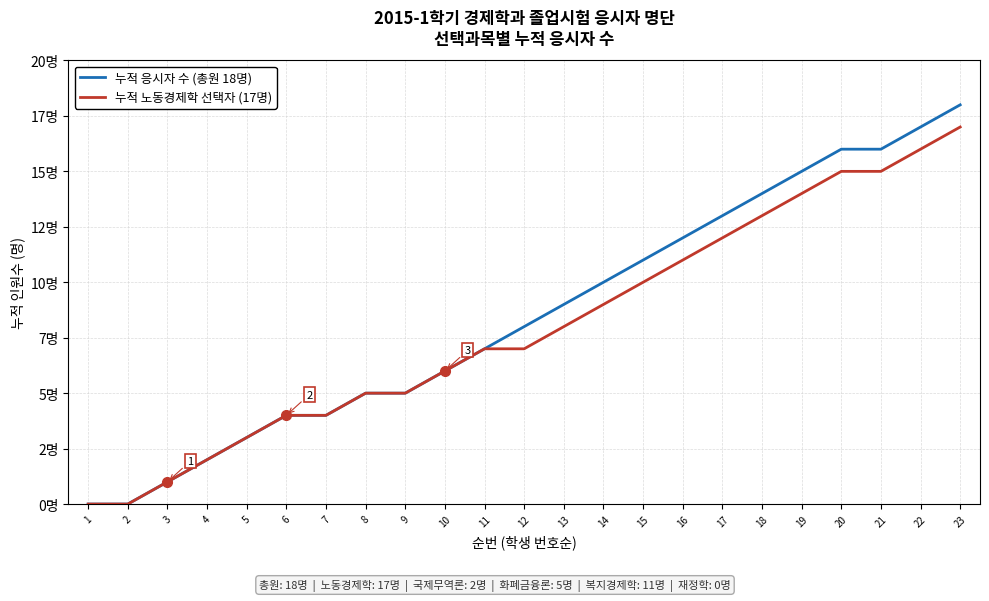

At 15, list the series in order from largest to smallest.

누적 응시자 수 (총원 18명), 누적 노동경제학 선택자 (17명)